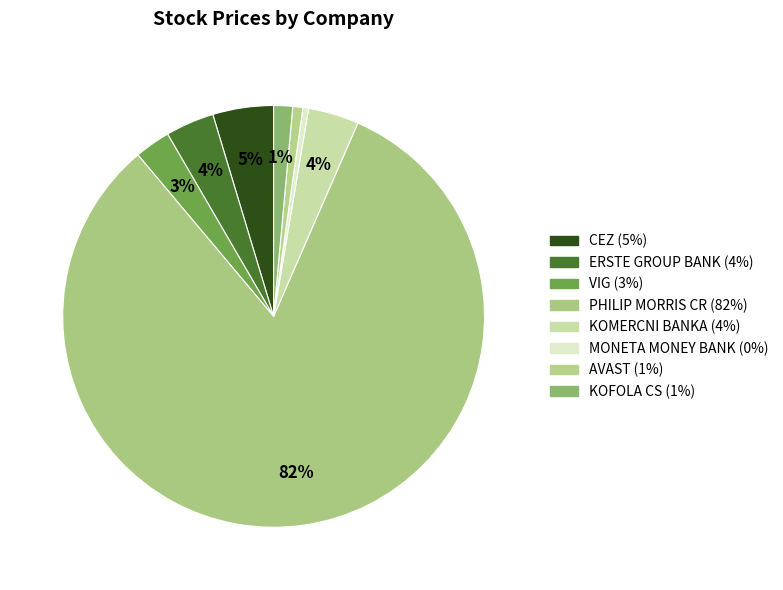

Rank the categories by value from lowest to highest.

MONETA MONEY BANK, AVAST, KOFOLA CS, VIG, ERSTE GROUP BANK, KOMERCNI BANKA, CEZ, PHILIP MORRIS CR